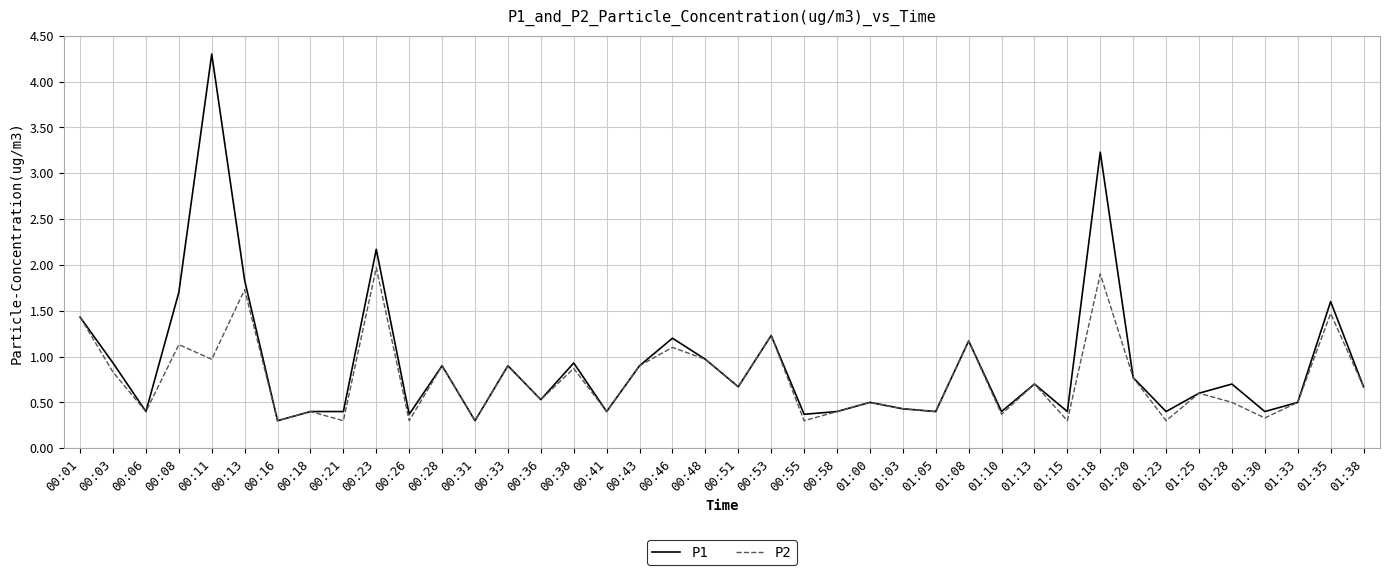

How many distinct data groups are displayed?

2